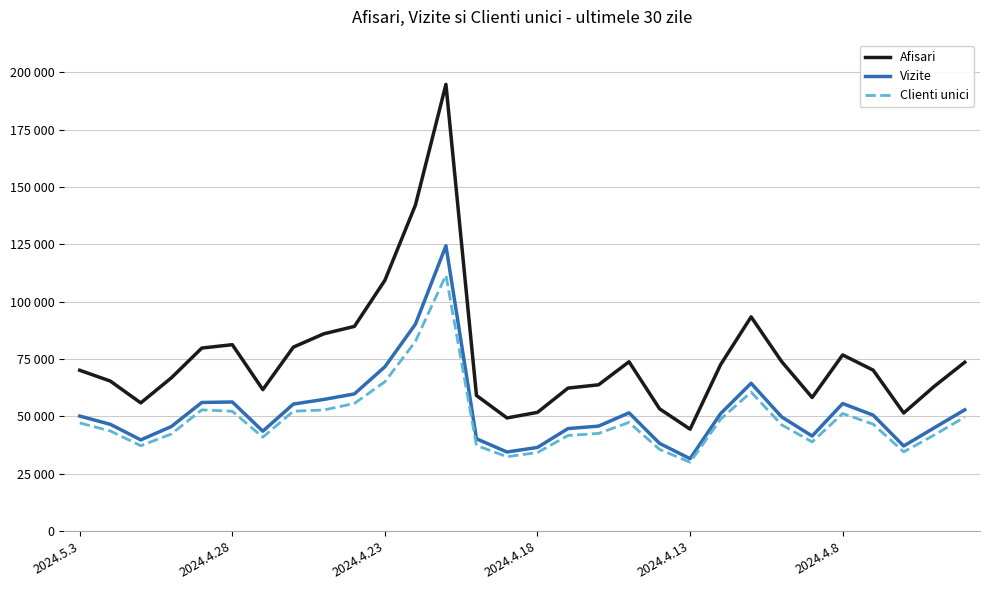

Is this an area chart (filled region under the line)?

No